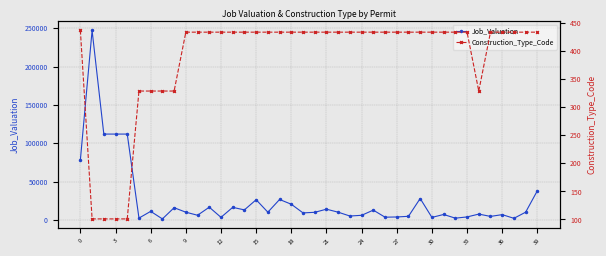

Between 28 and 38, which is larger?

38